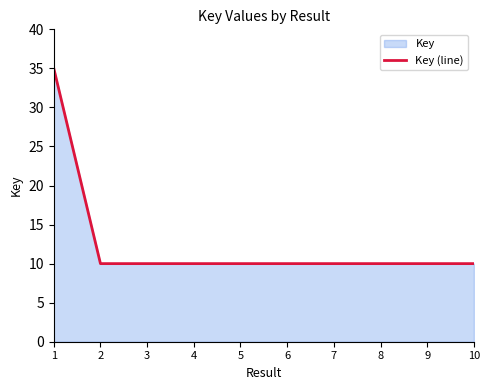

Reading left to right, list all the values displayed in this chart.

35.0	10.0	10.0	10.0	10.0	10.0	10.0	10.0	10.0	10.0